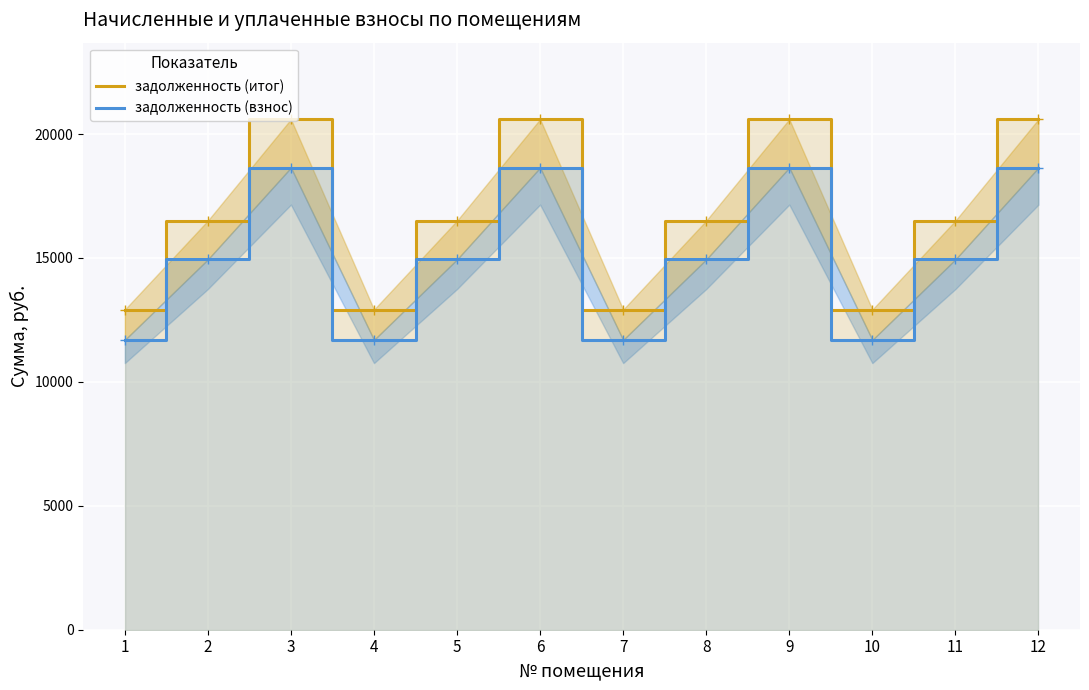

What is the maximum value for задолженность (итог)?

20598.6